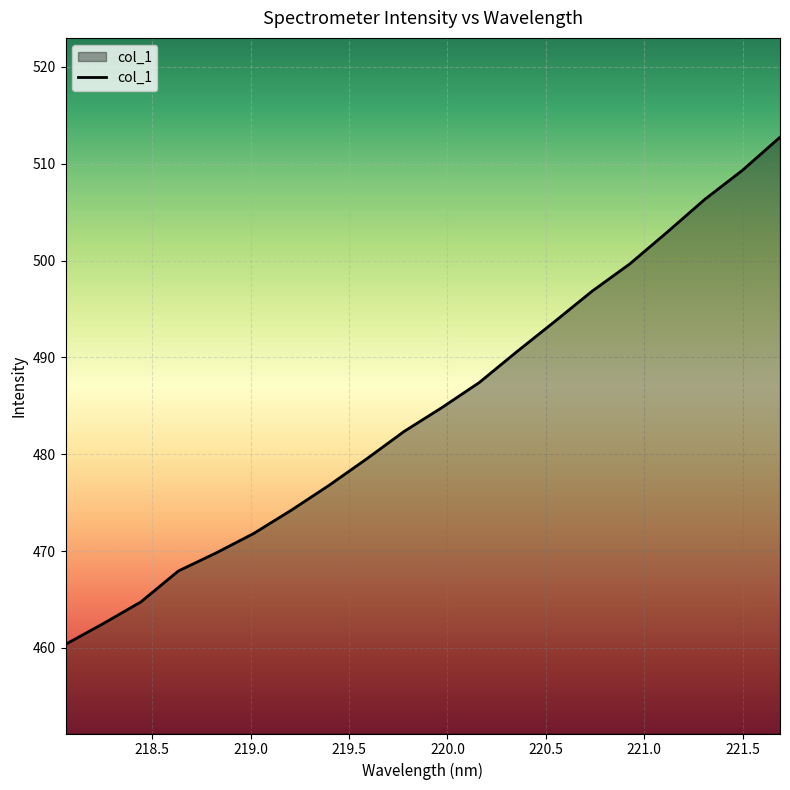

What is the maximum value shown in the chart?

512.7